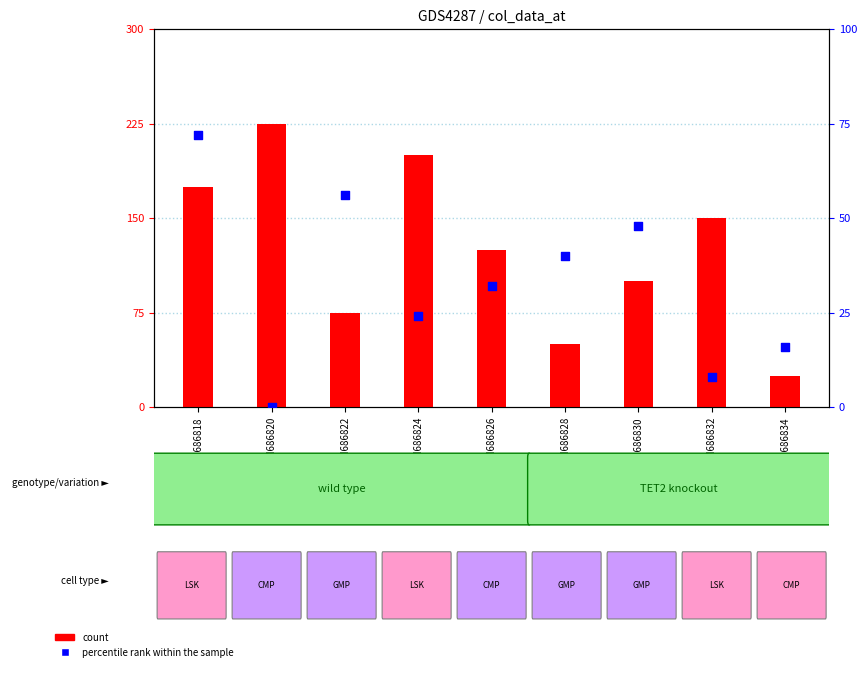

Which series contains the lowest Y value?

percentile rank within the sample